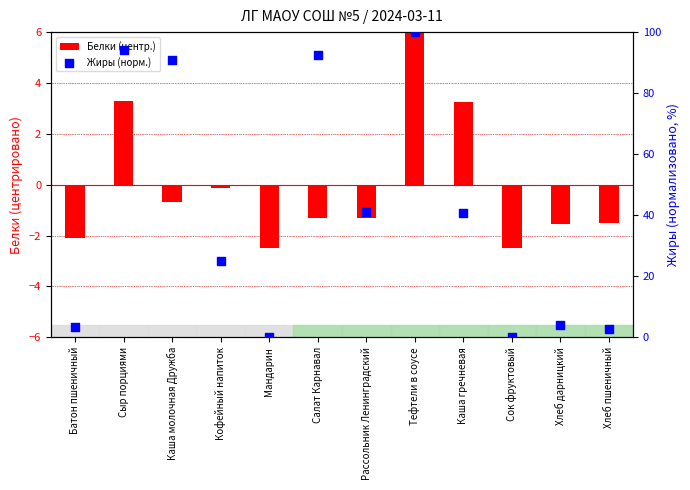

Which series has the largest Y range (max minus min)?

Жиры (норм.)